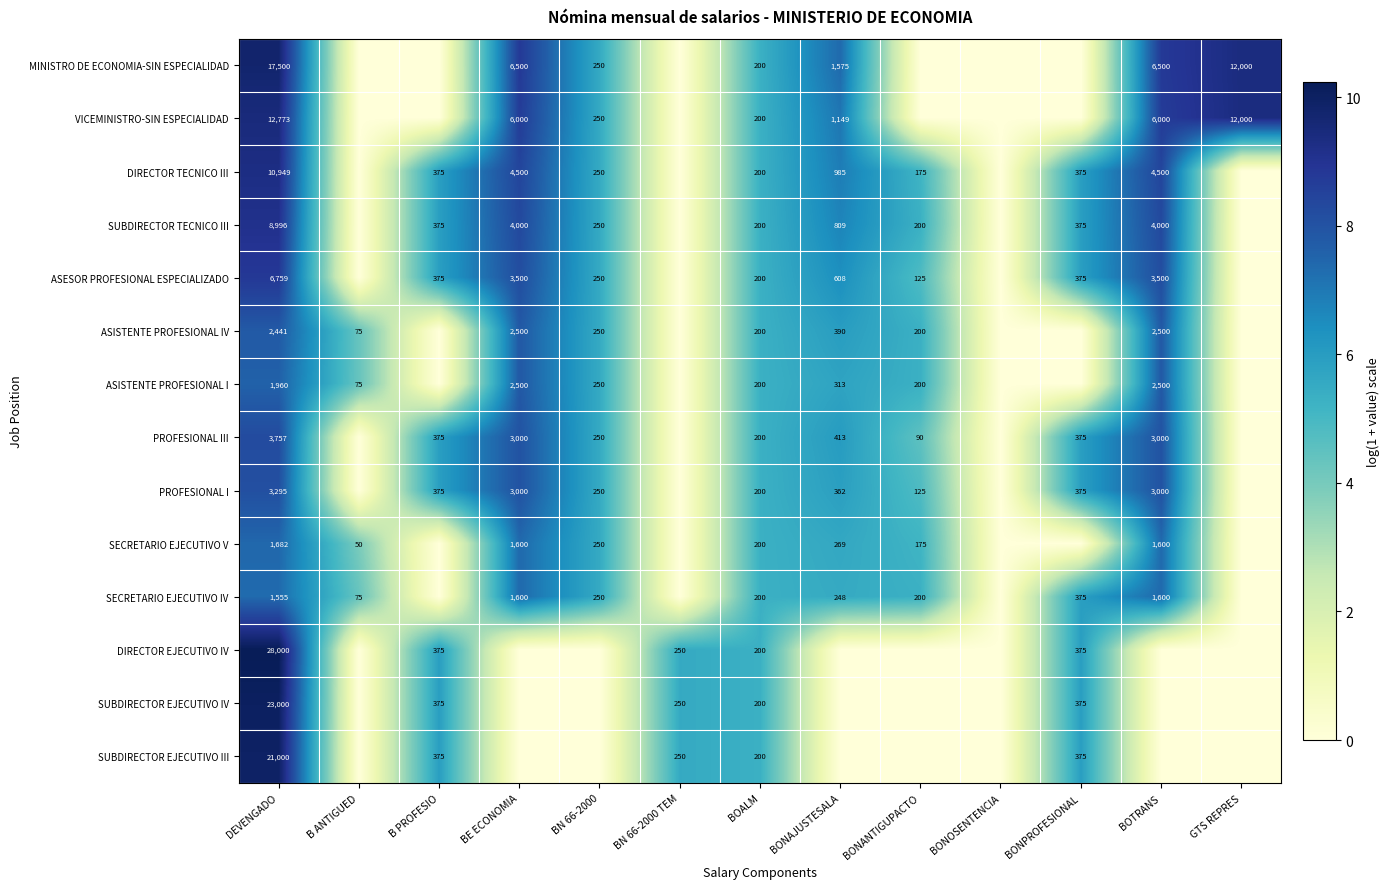

What is the total value across all series at BOALM?

2800